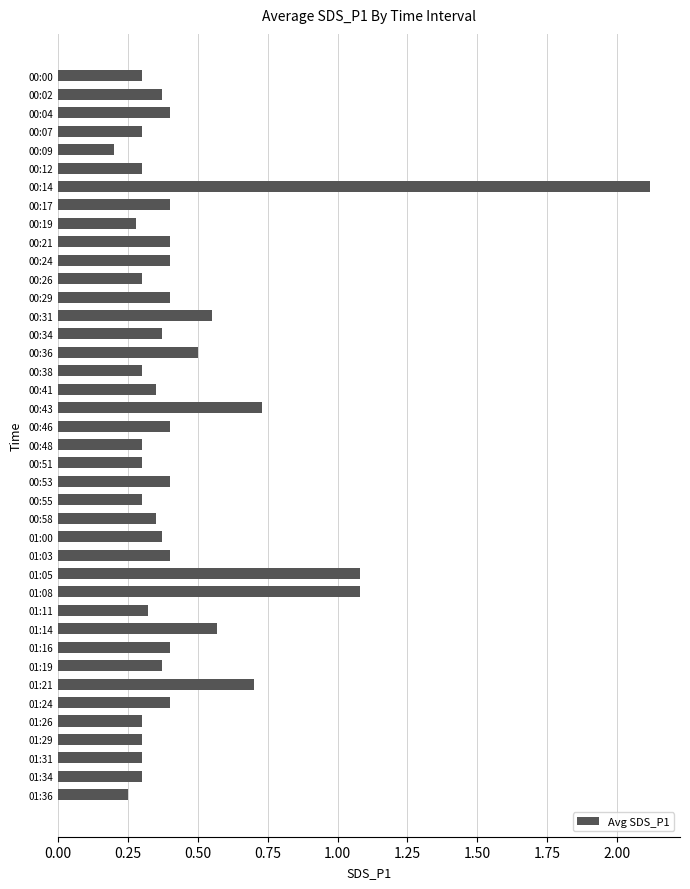

What position from the top is 01:08?

29